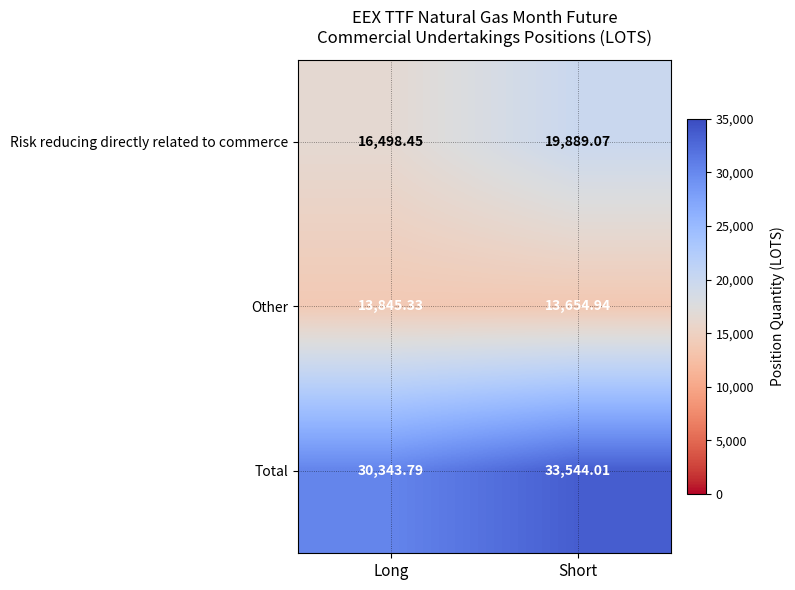

List the series in order of their overall mean, lowest first.

Other, Risk reducing directly related to commerce, Total